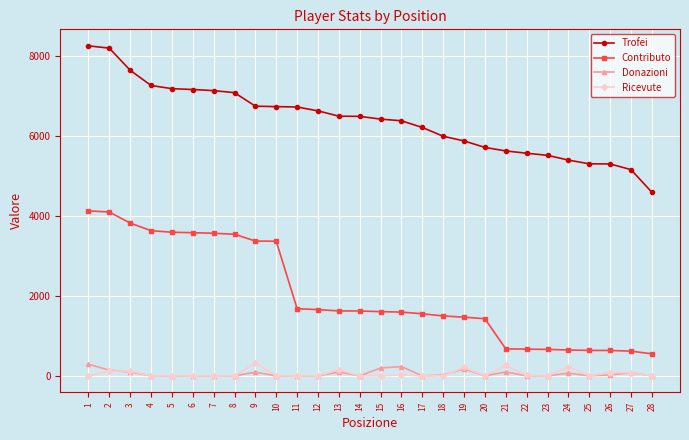

What is the value of the Donazioni point at the 15th from the left?

196